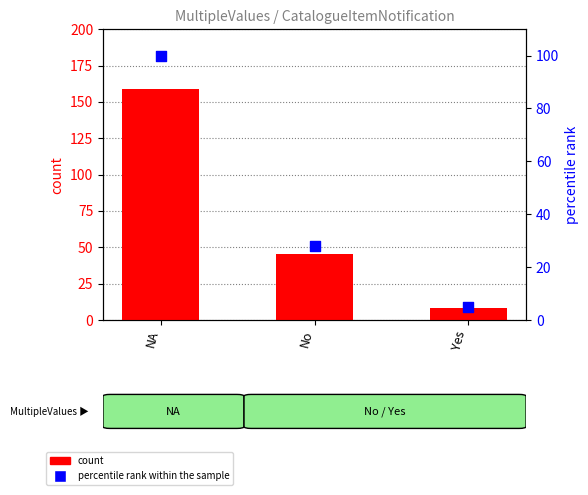

Which series has the largest Y range (max minus min)?

count